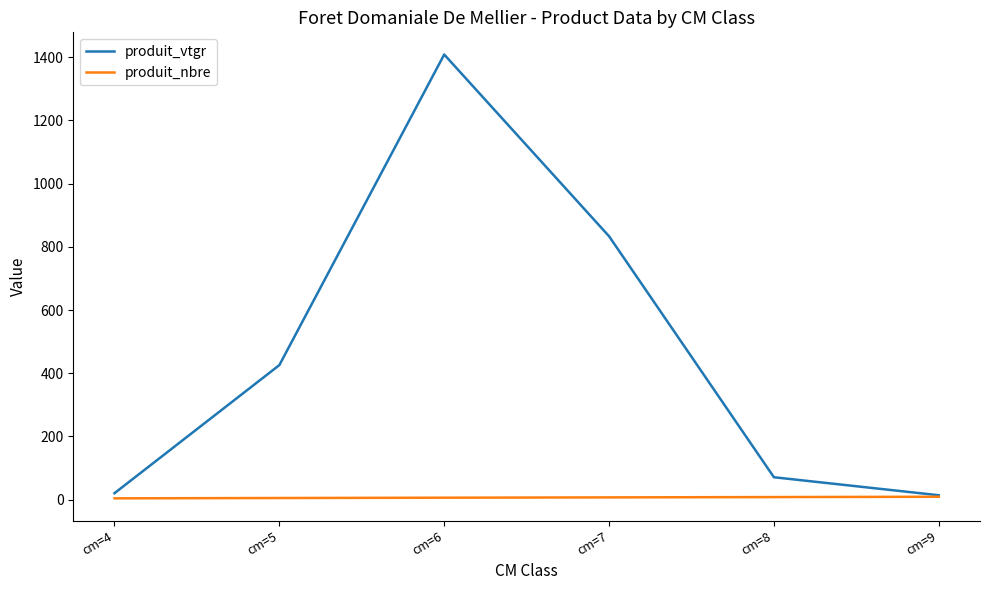

Which series has the largest total across all categories?

produit_vtgr